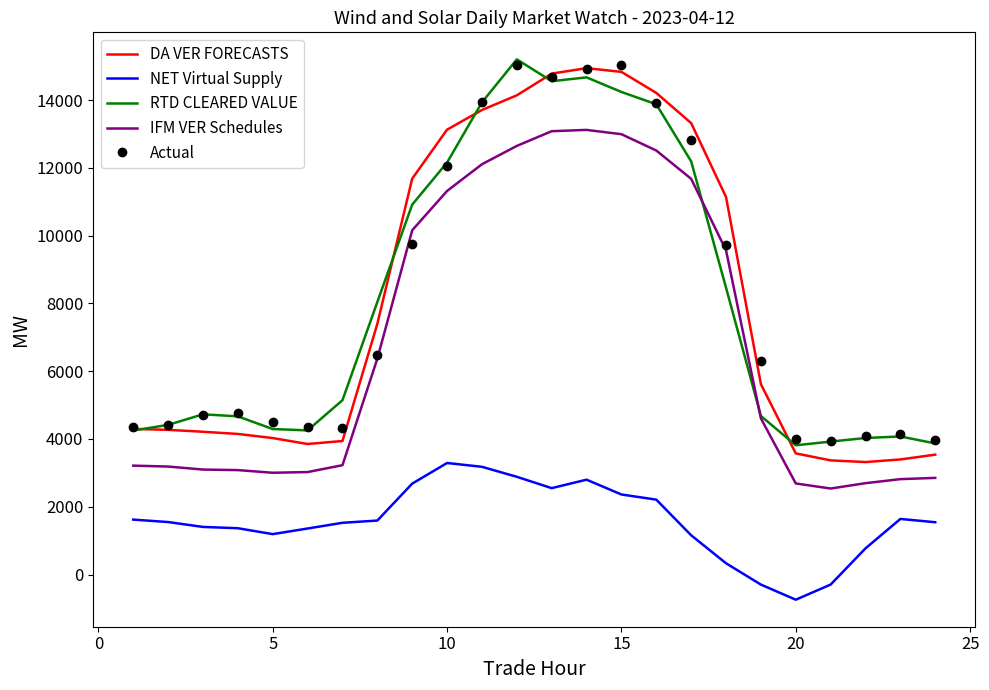

True or false: NET Virtual Supply and RTD CLEARED VALUE cross at least once.

False